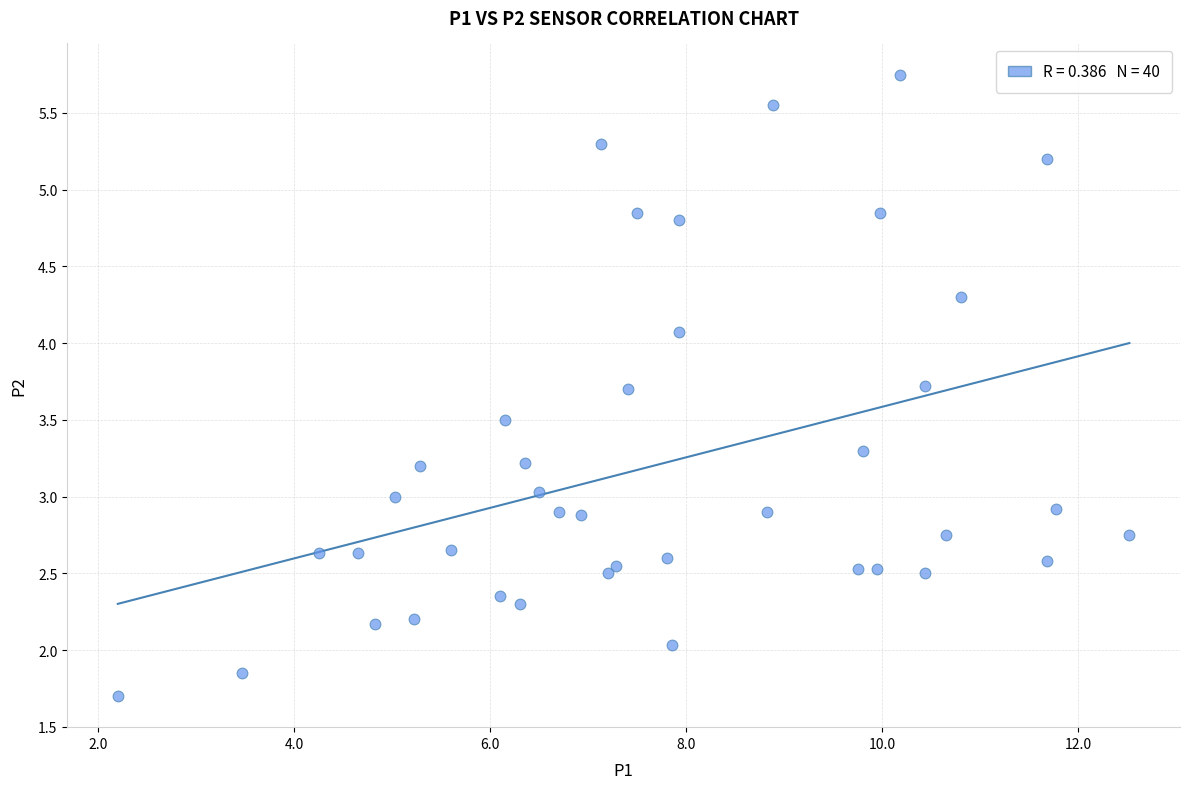

What is the range of X values (max minus min)?

10.3